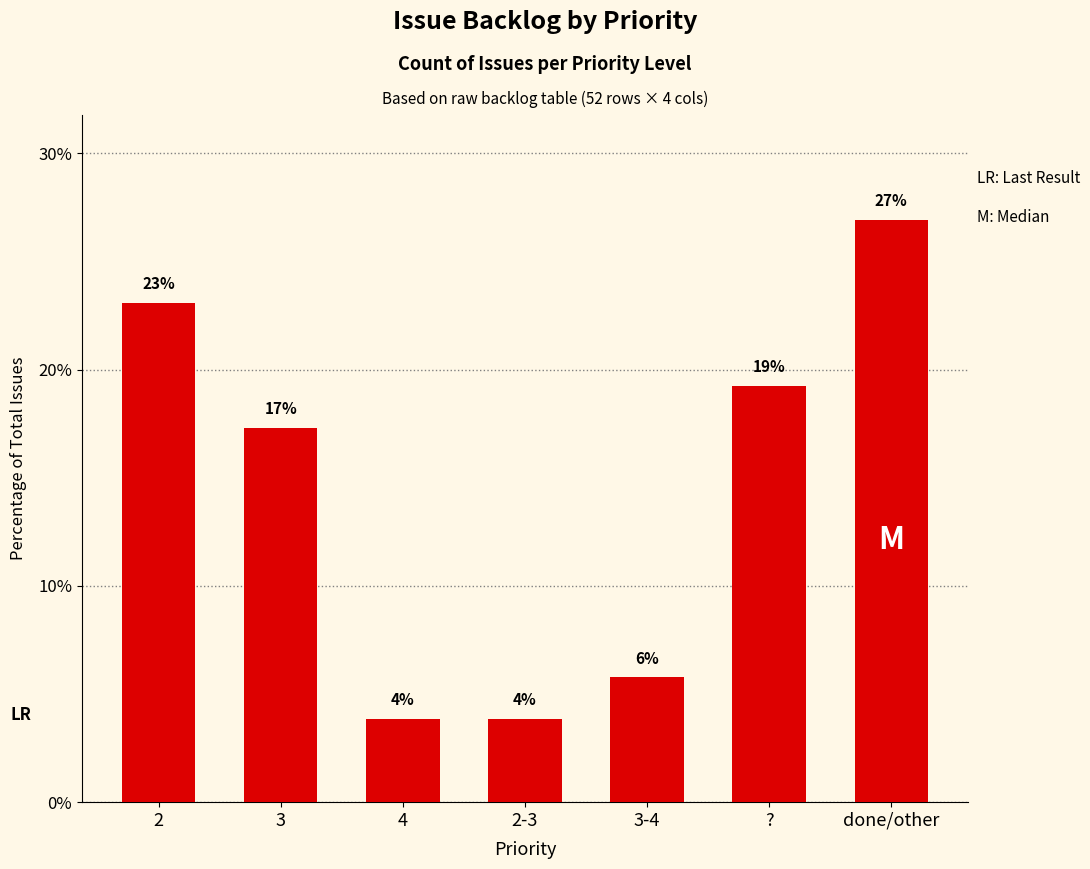

Between 3-4 and 2-3, which is larger?

3-4